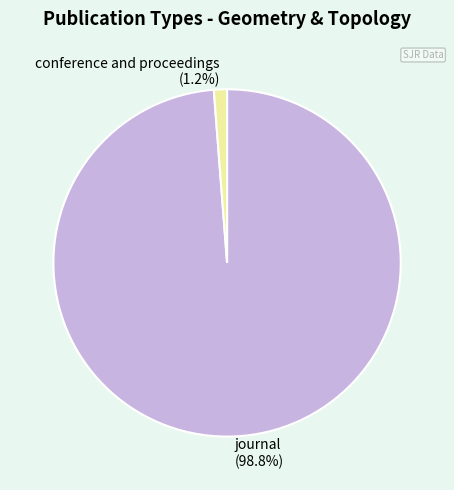

To the nearest percent, what is the difference between the journal and conference and proceedings slice percentages?

98%